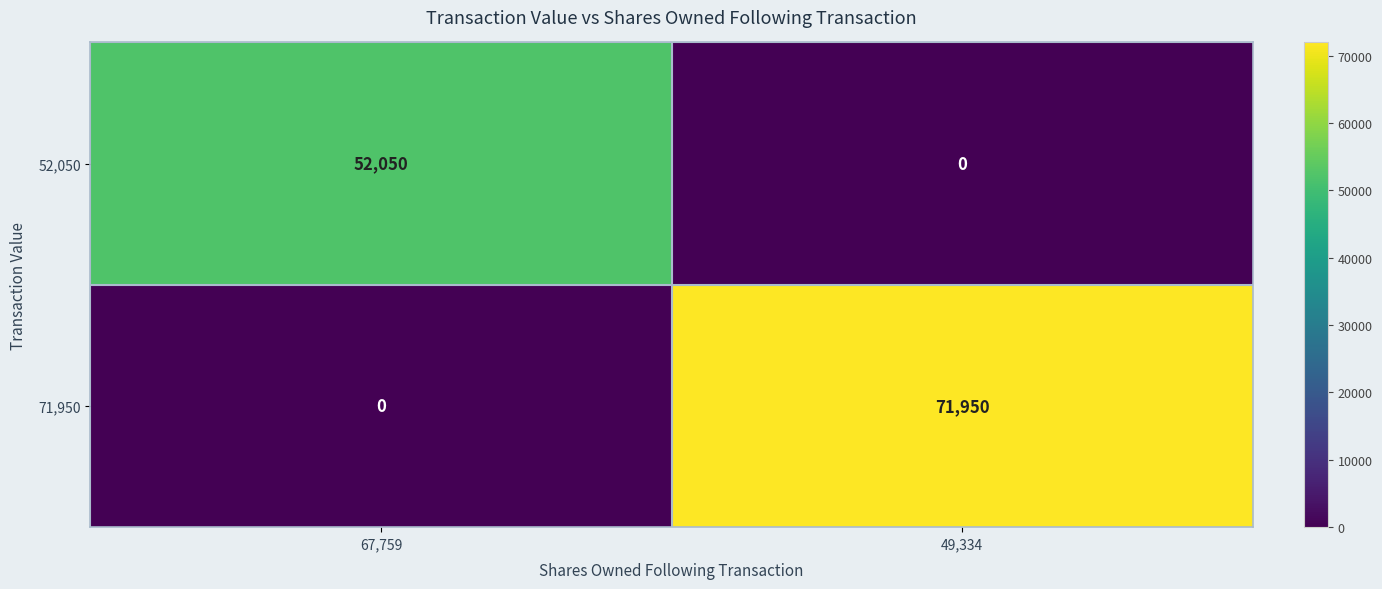

At which category is the sum across all series the highest?

49,334